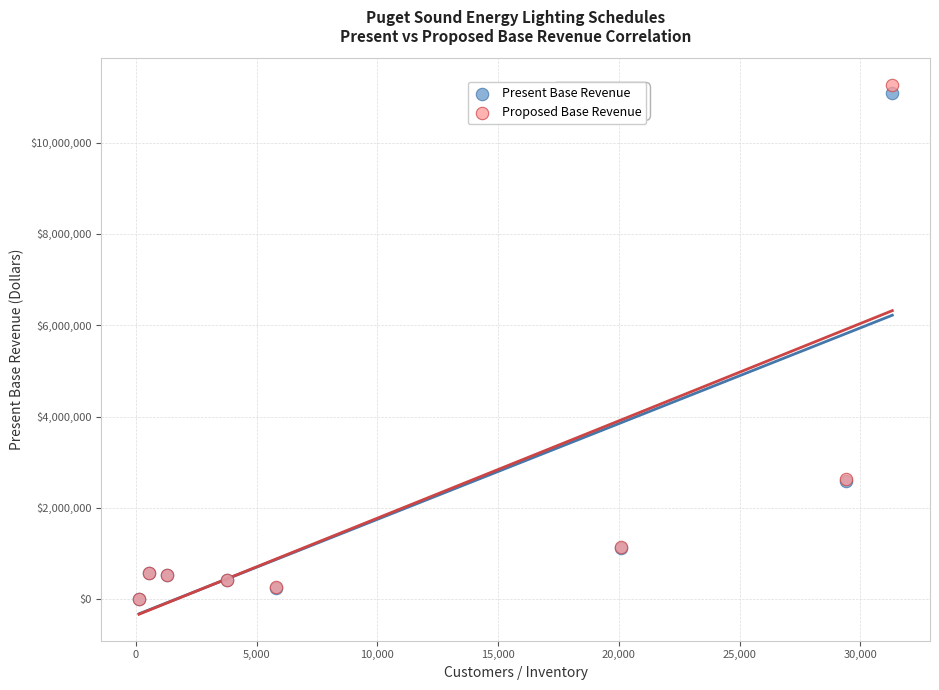

Which series contains the highest Y value?

Proposed Base Revenue